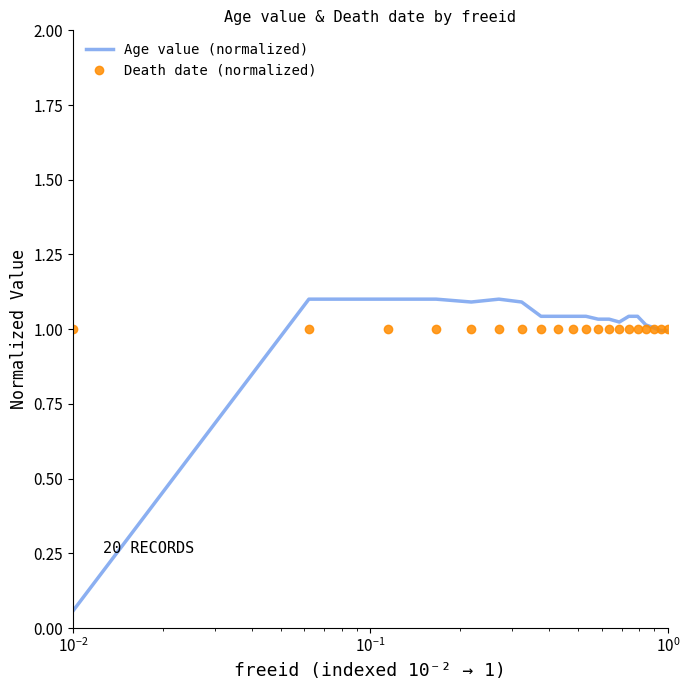

Which series has the largest range (max minus min)?

Age value (normalized)